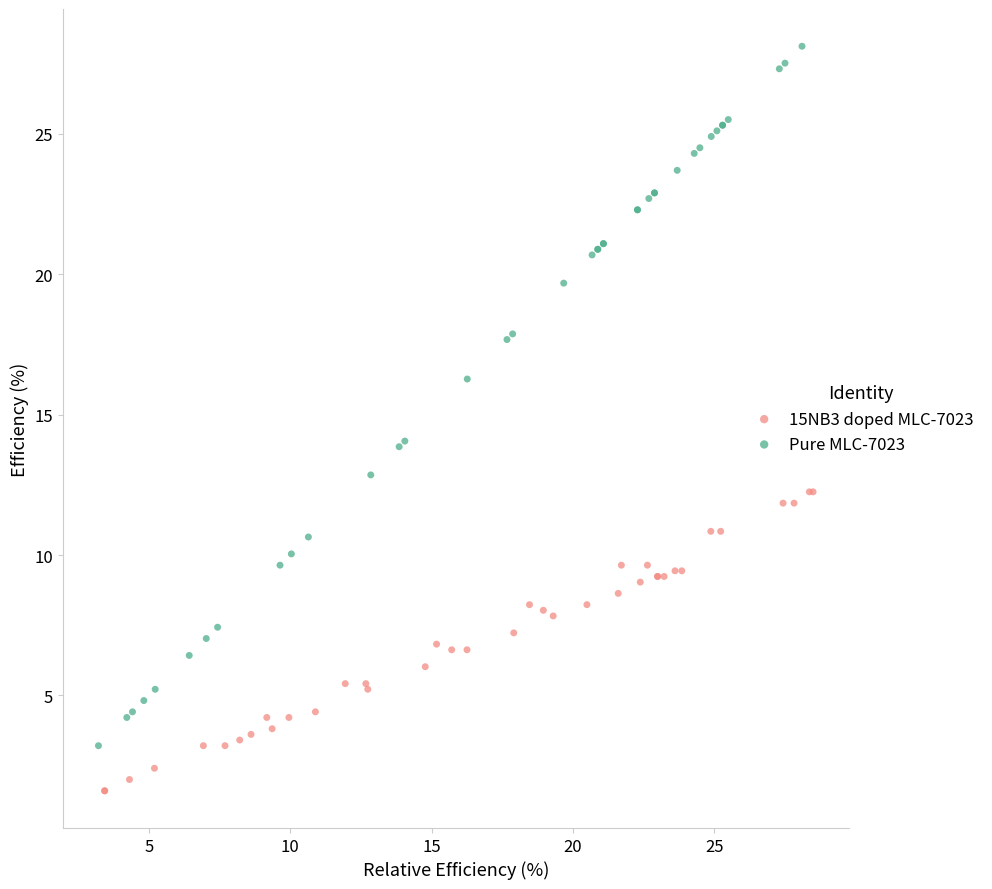

Which series reaches the minimum Y coordinate?

15NB3 doped MLC-7023